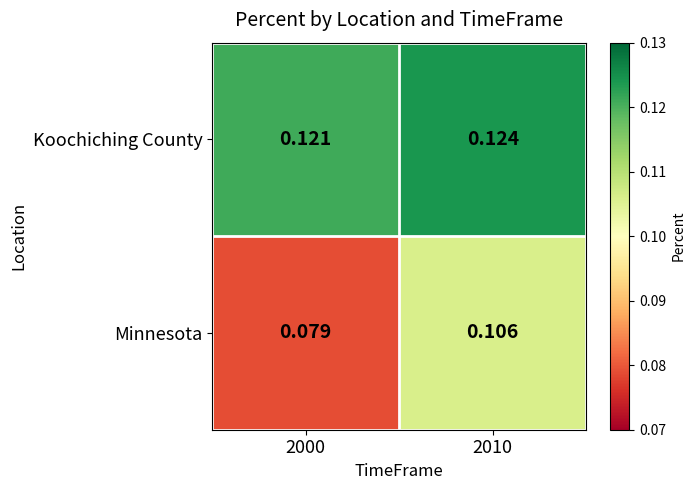

Is the value of Koochiching County at 2010 greater than the value of Minnesota at 2000?

Yes